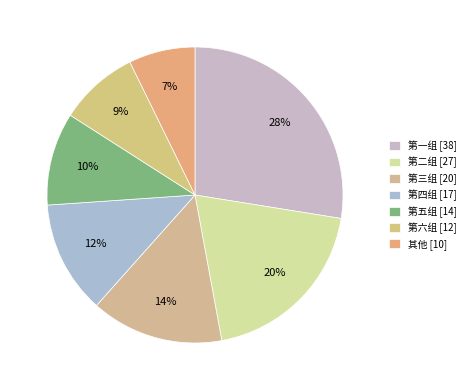

How many segments does this pie chart have?

7